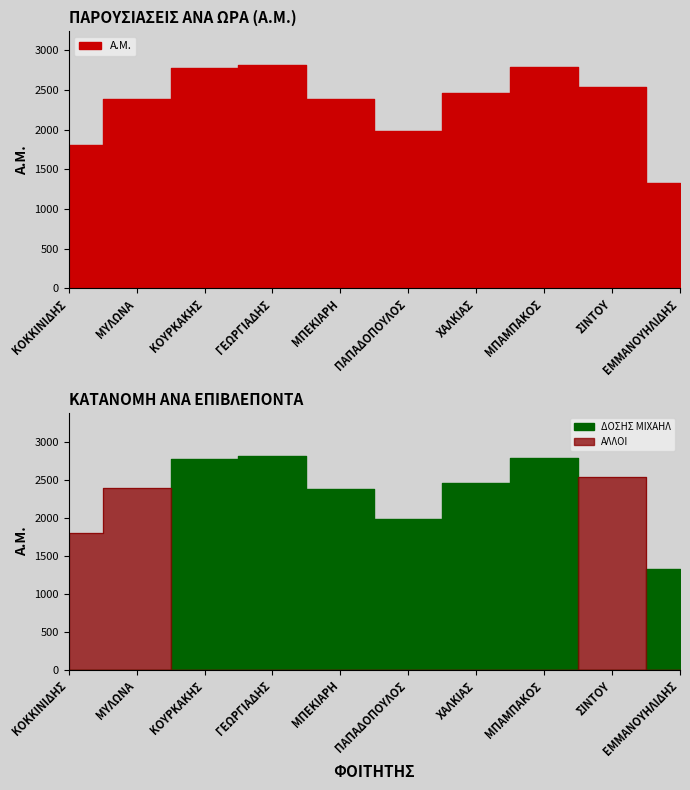

The value at ΚΟΚΚΙΝΙΔΗΣ is 2435. True or false?

False